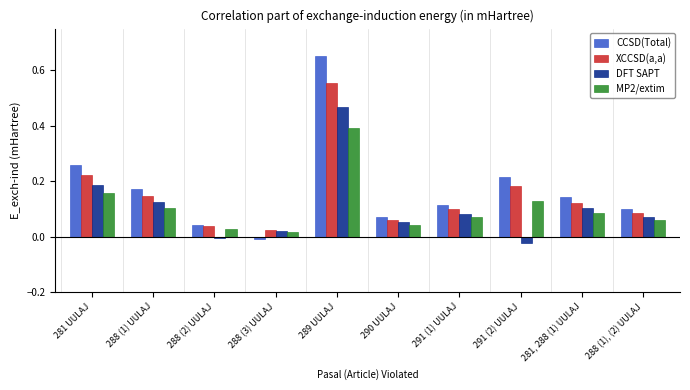

True or false: DFT SAPT has a value of -0.0 at 288 (2) UULAJ.

True